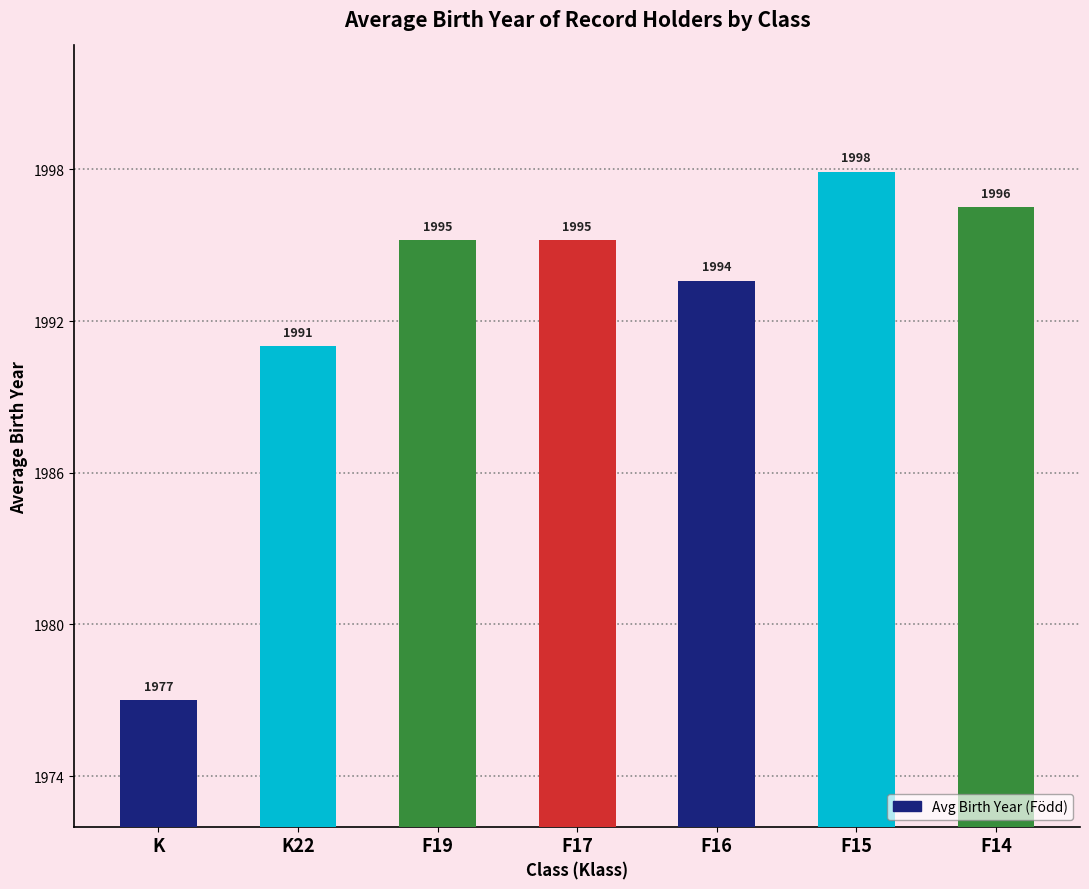

What is the value of the 4th bar from the left?

1995.2